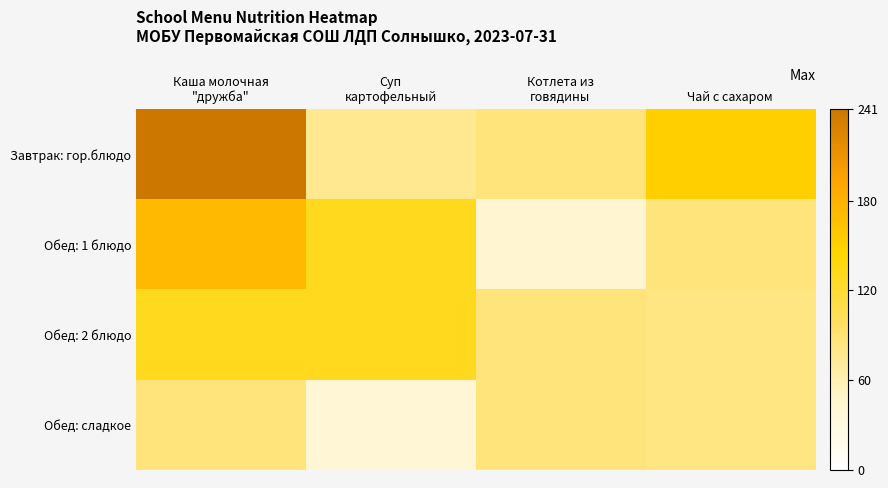

What is the spread (max minus min) of values at Суп
картофельный?

90.0